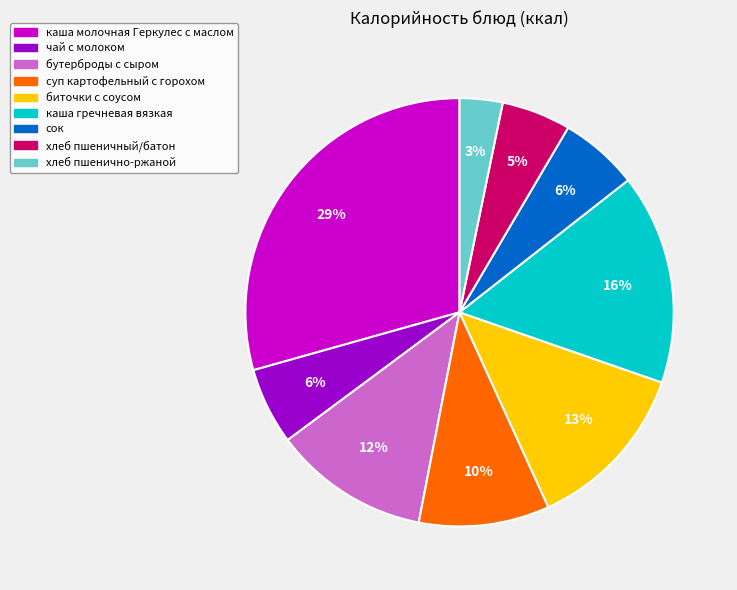

Combined, do чай с молоком and каша молочная Геркулес с маслом account for over 50%?

No